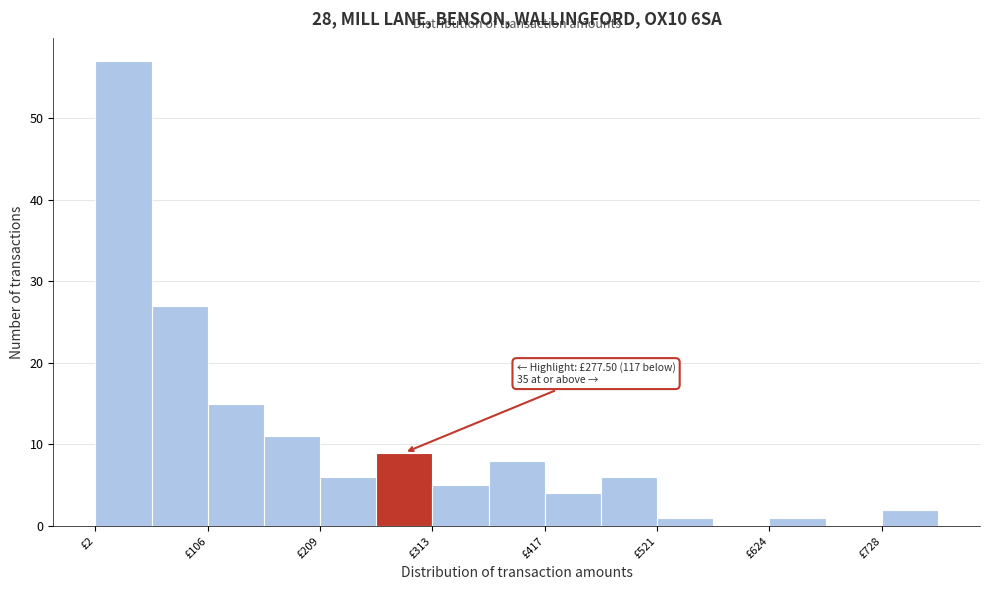

Around what value on the x-axis is the tallest bar? Give the approximate position of its centre, as read against the axis.

20